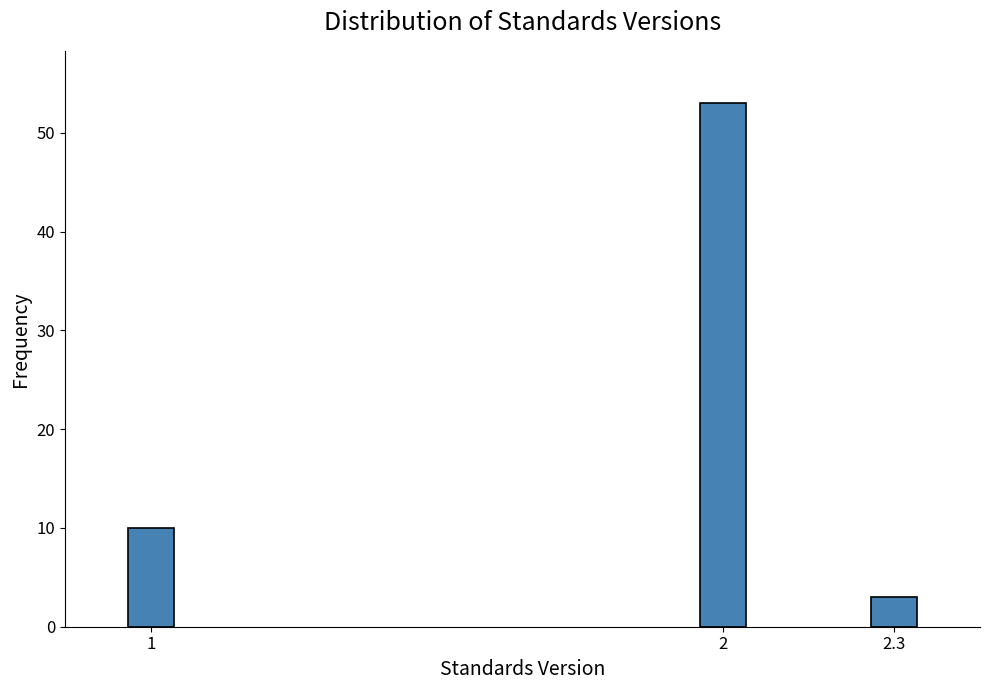

Reading left to right, transcribe all the data shown in this chart.

1=10	2=53	2.3=3